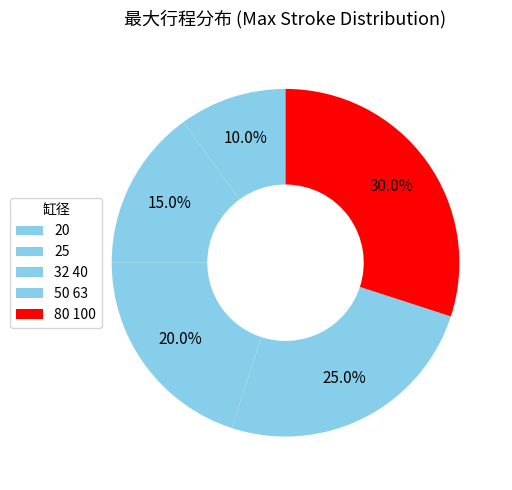

What is the change in value from 20 to 80 100?

+200